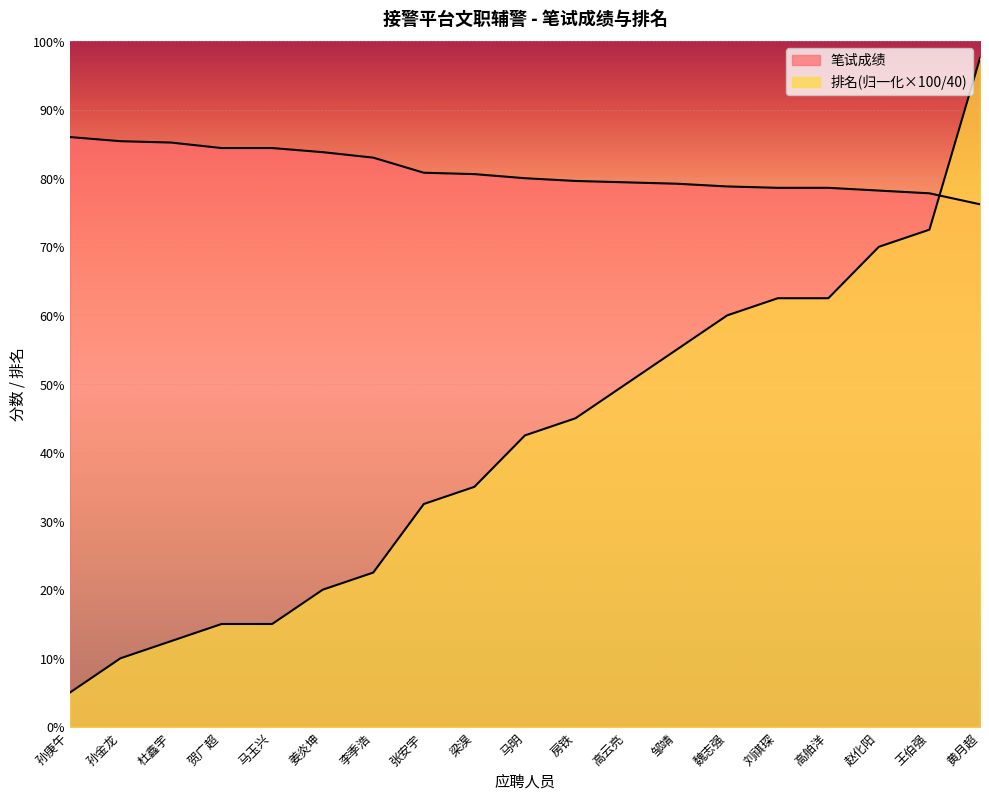

Rank the series by their average value, from highest to lowest.

笔试成绩, 排名